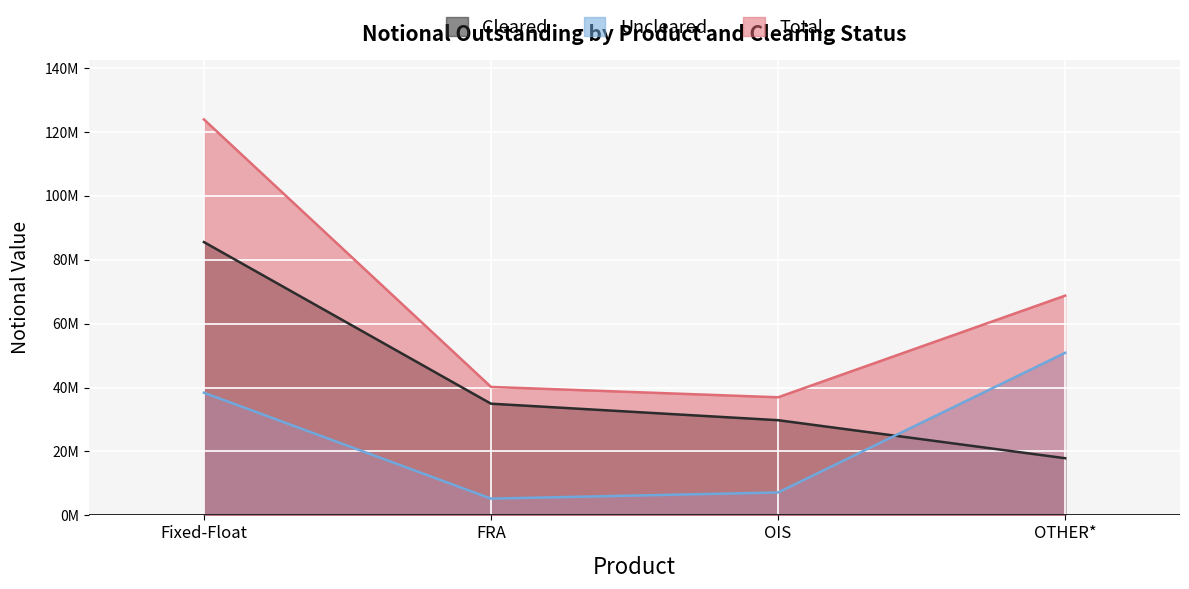

True or false: Total and Uncleared cross at least once.

False